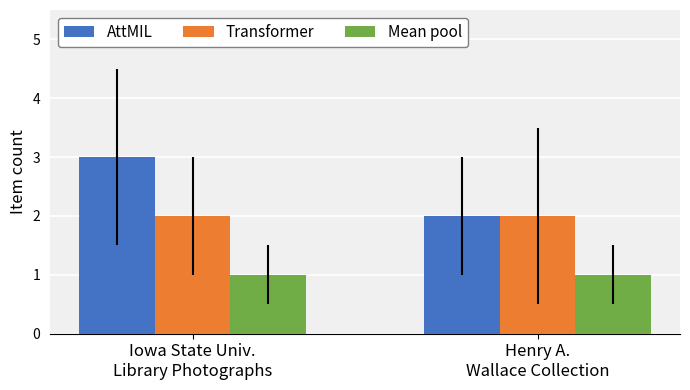

Rank the series by their average value, from lowest to highest.

Mean pool, Transformer, AttMIL